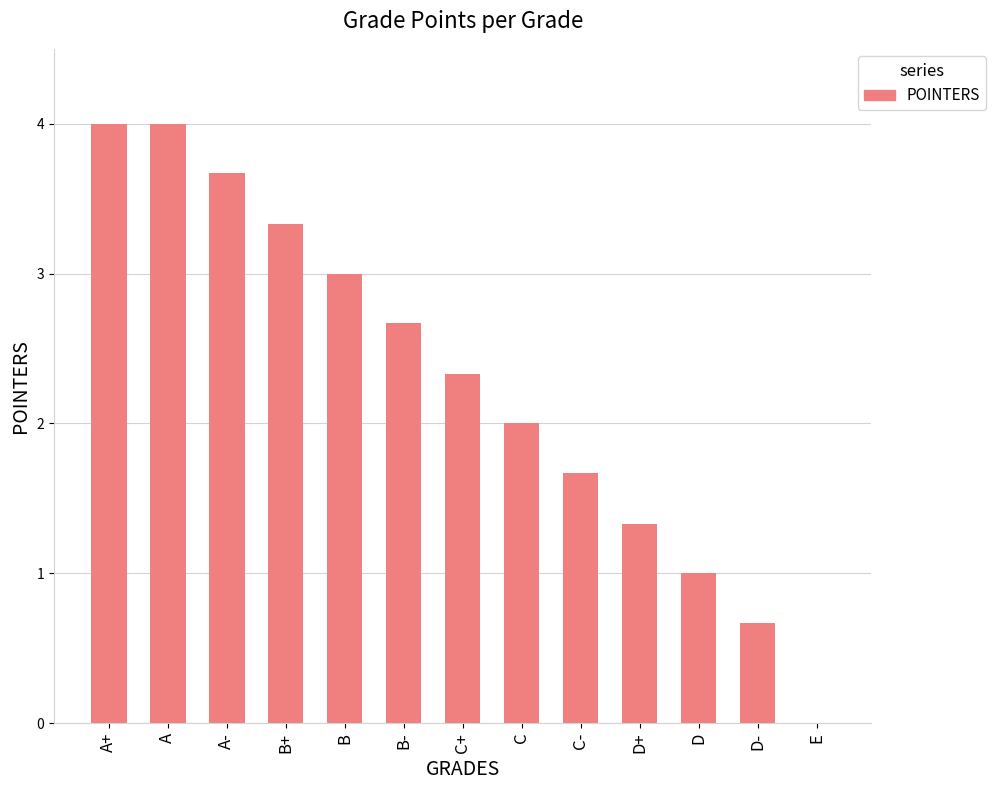

What is the greatest value displayed?

4.0